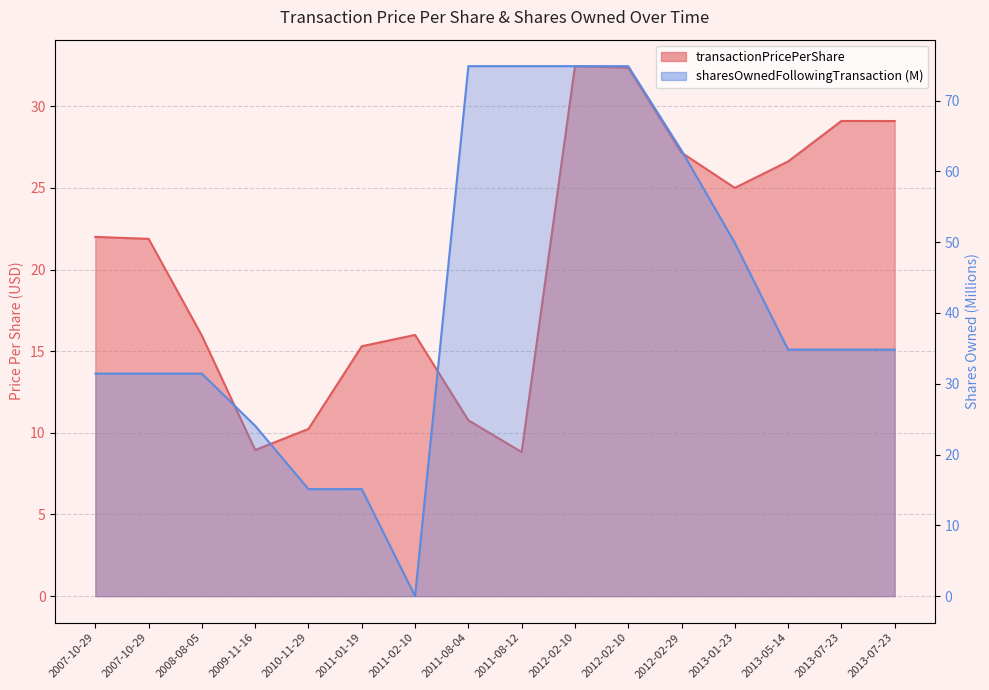

At how many categories does at least one series exceed 27?

12